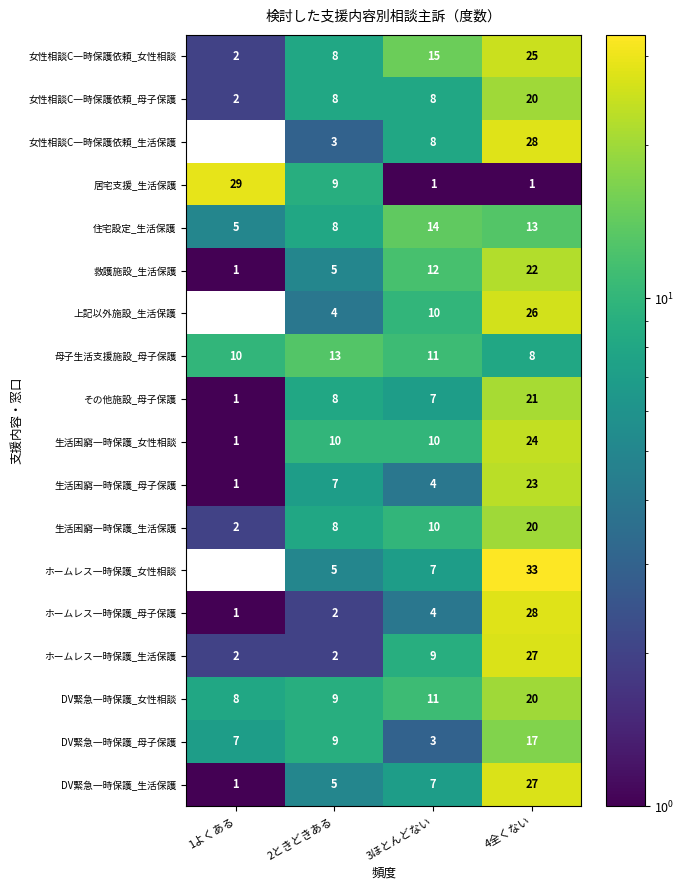

The 居宅支援_生活保護 series shows 0.4 at 3ほとんどない. True or false?

False